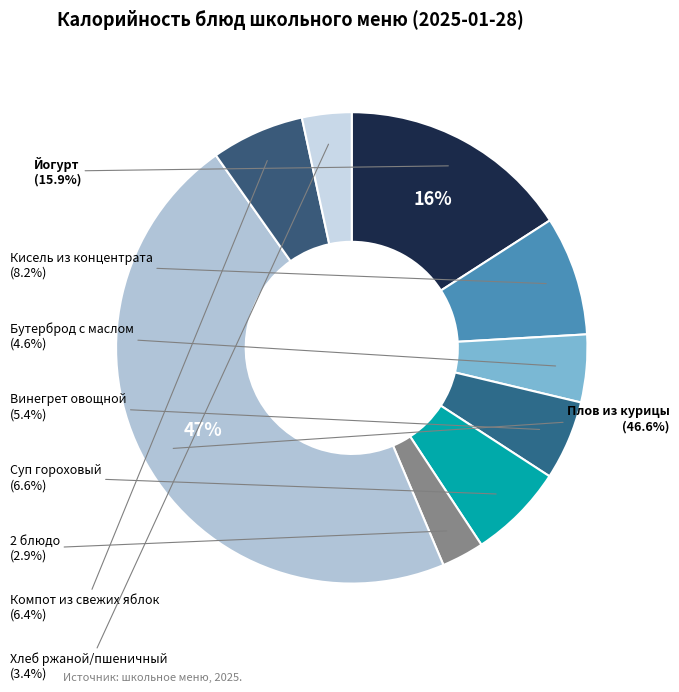

Which has a higher value, Плов из курицы or 2 блюдо?

Плов из курицы